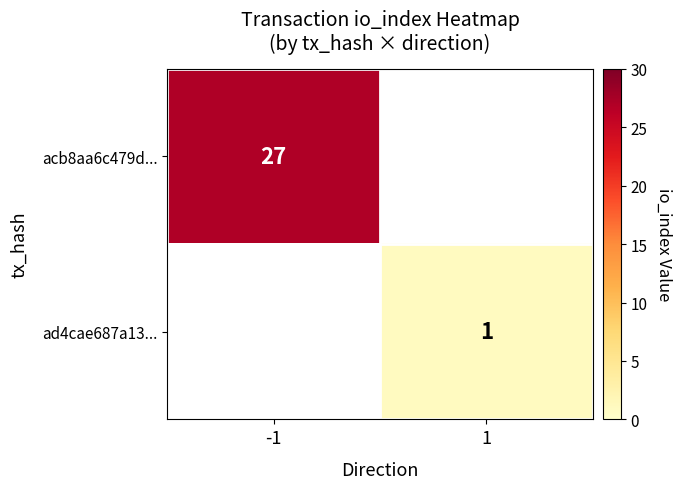

How many positive values does the acb8aa6c479d... series have?

1